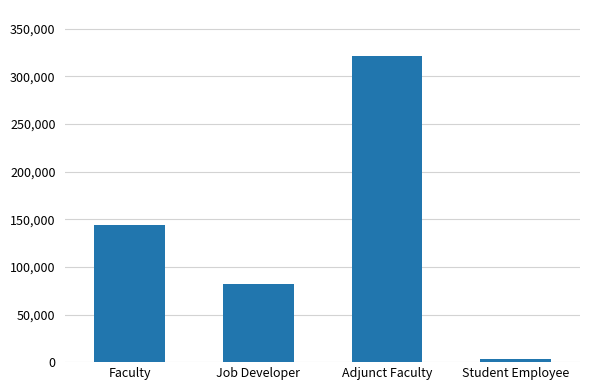

The value at Faculty is 143871. True or false?

True